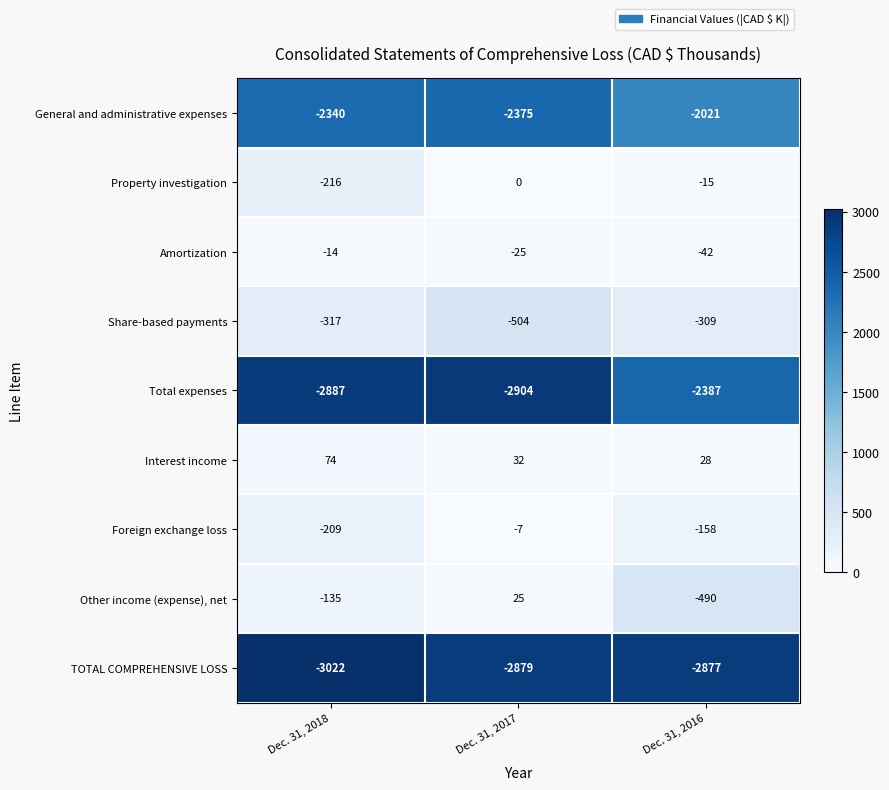

Rank the series at Dec. 31, 2016 from highest to lowest value.

Interest income, Property investigation, Amortization, Foreign exchange loss, Share-based payments, Other income (expense), net, General and administrative expenses, Total expenses, TOTAL COMPREHENSIVE LOSS